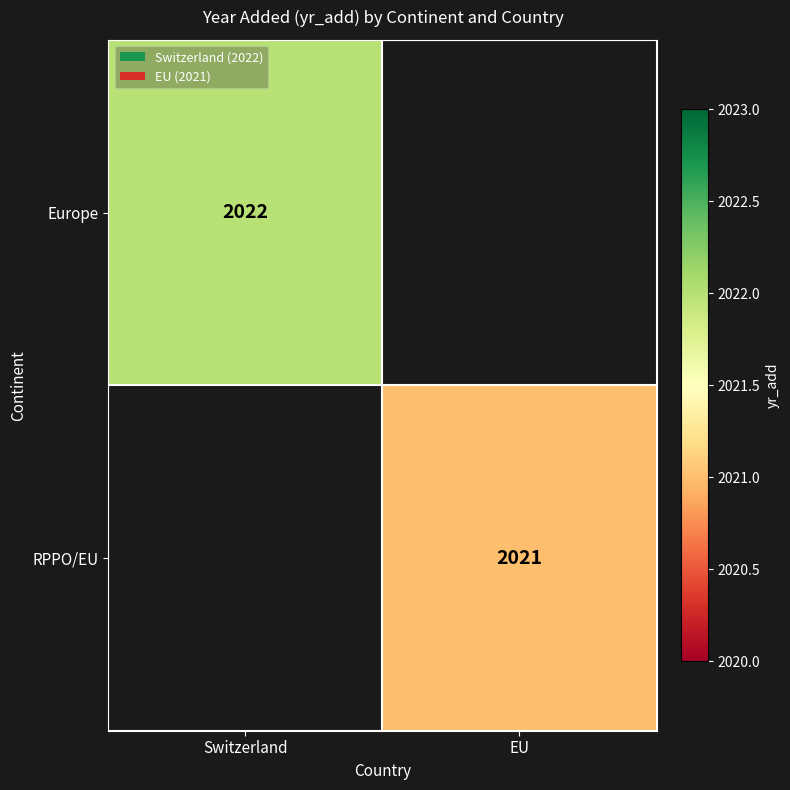

Is it true that RPPO/EU equals 2021 at EU?

True